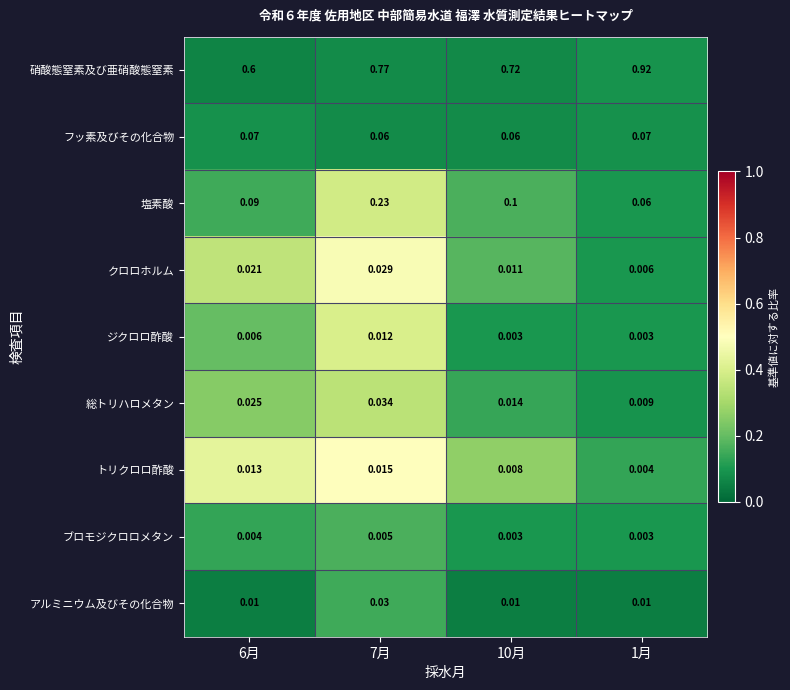

Which series has the largest range (max minus min)?

硝酸態窒素及び亜硝酸態窒素